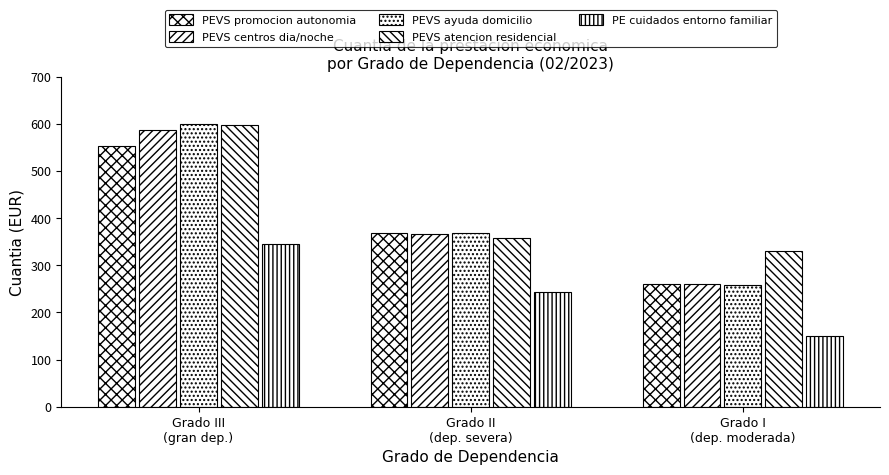

Count the number of categories in the chart.

3